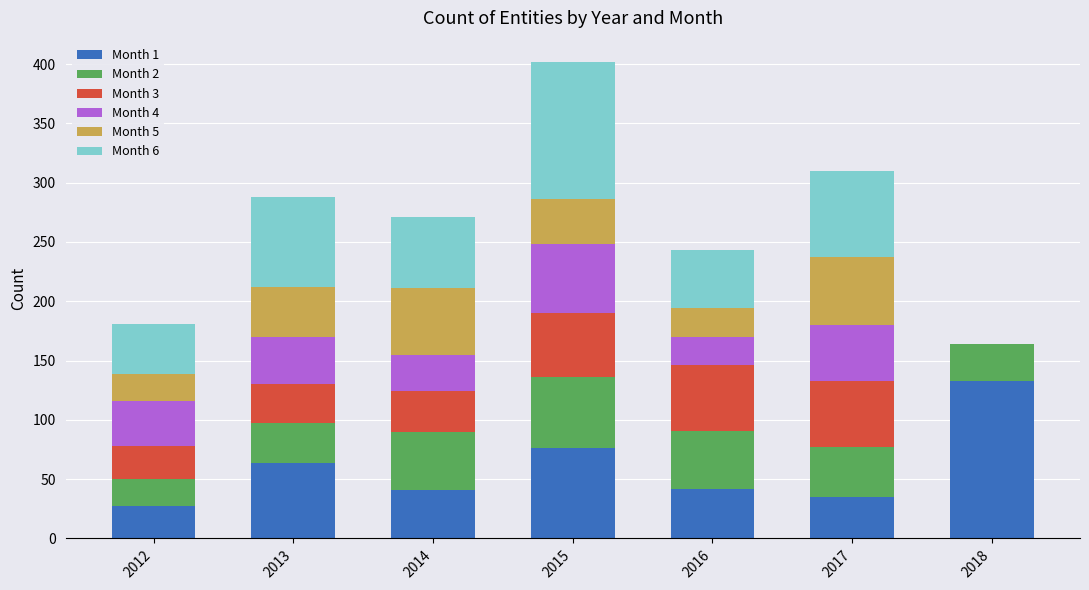

True or false: Month 1 has a value of 27 at 2012.

True